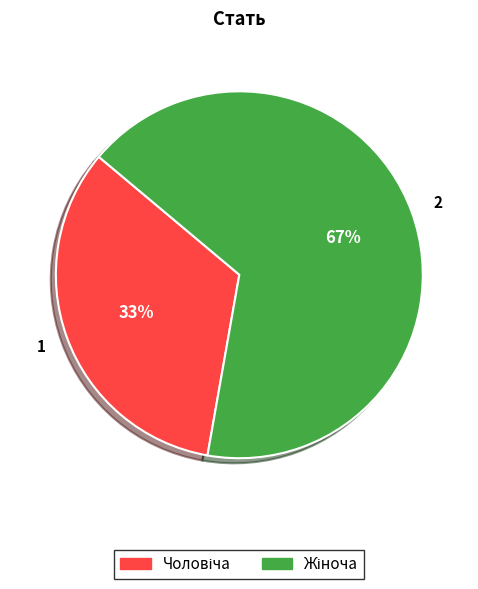

Is there a majority slice in this chart?

Yes